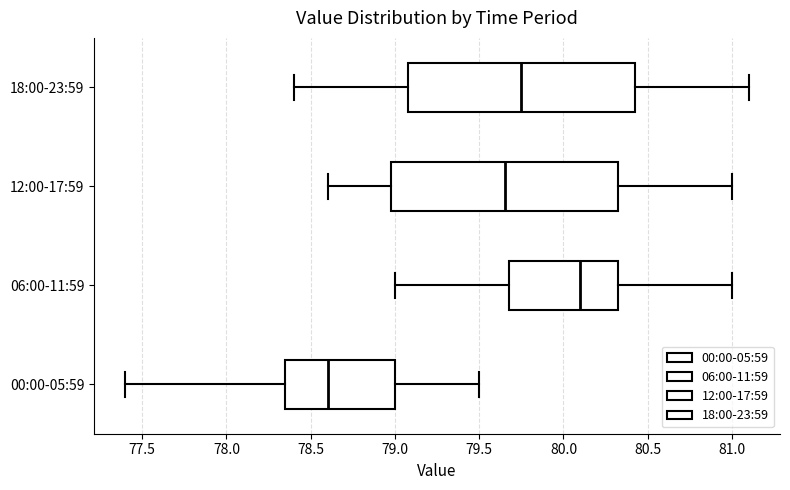

Reading bottom to top, transcribe this box plot: for each box, give where its median line is, the range the box spans, and where its two whiskers end, as read against the x-axis. The values are not printed on the chart, so give them approximately, as read against the axis.

00:00-05:59: median 78.60, box 78.35 to 79.00, whiskers 77.40 to 79.50
06:00-11:59: median 80.10, box 79.70 to 80.35, whiskers 79.00 to 81.00
12:00-17:59: median 79.65, box 79.00 to 80.35, whiskers 78.60 to 81.00
18:00-23:59: median 79.75, box 79.10 to 80.45, whiskers 78.40 to 81.10